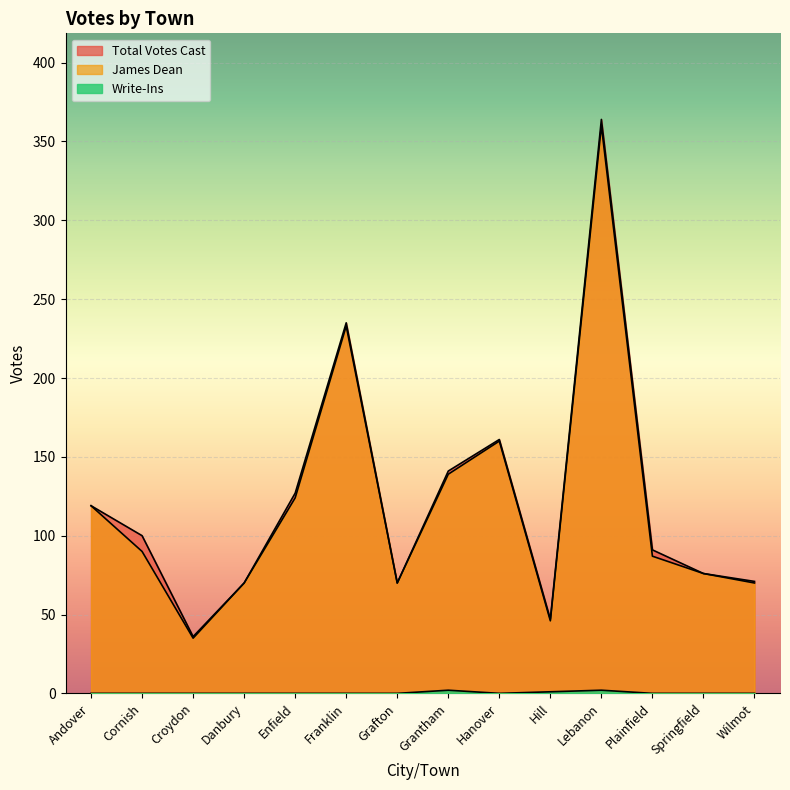

The James Dean series shows 28 at Hill. True or false?

False